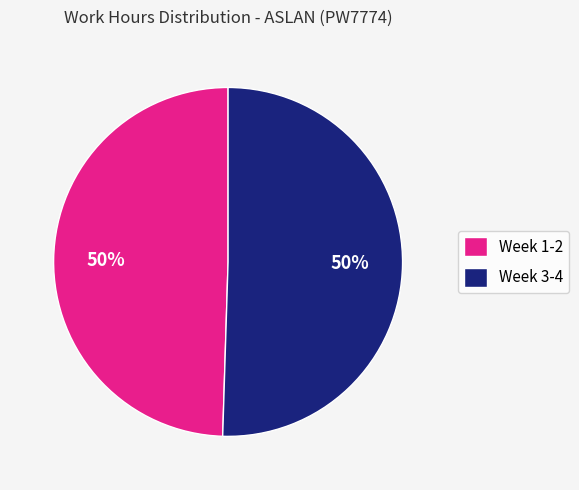

What is the ratio of the value at Week 3-4 to the value at Week 1-2?

1.0